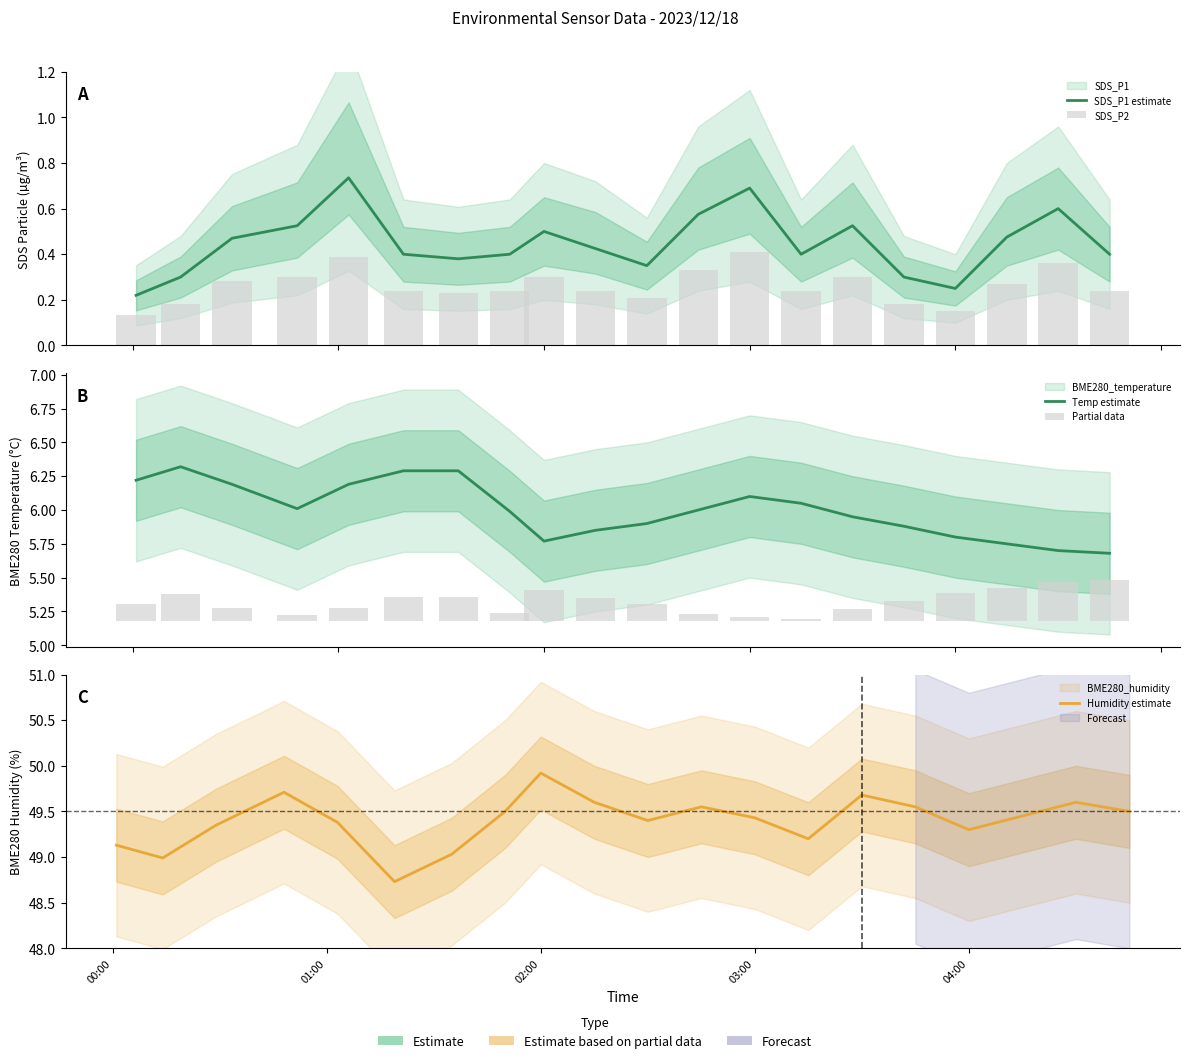

Is it true that Humidity estimate equals 86.0 at 11?

False